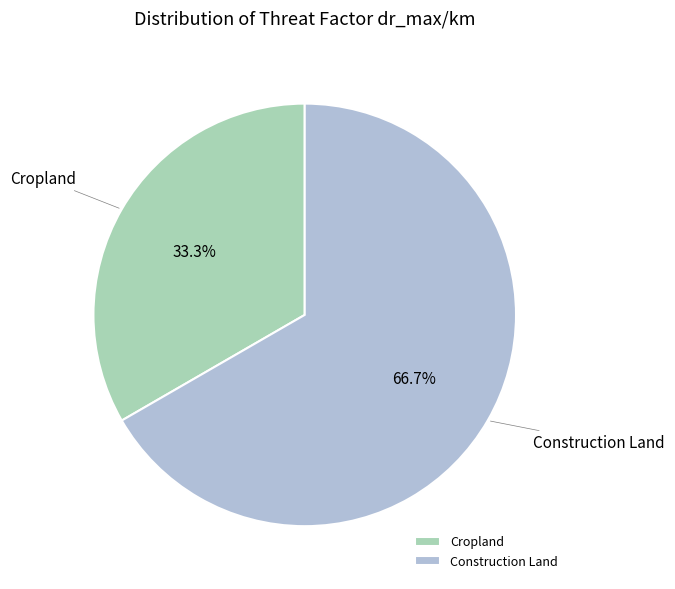

To the nearest percent, what is the average slice percentage?

50%